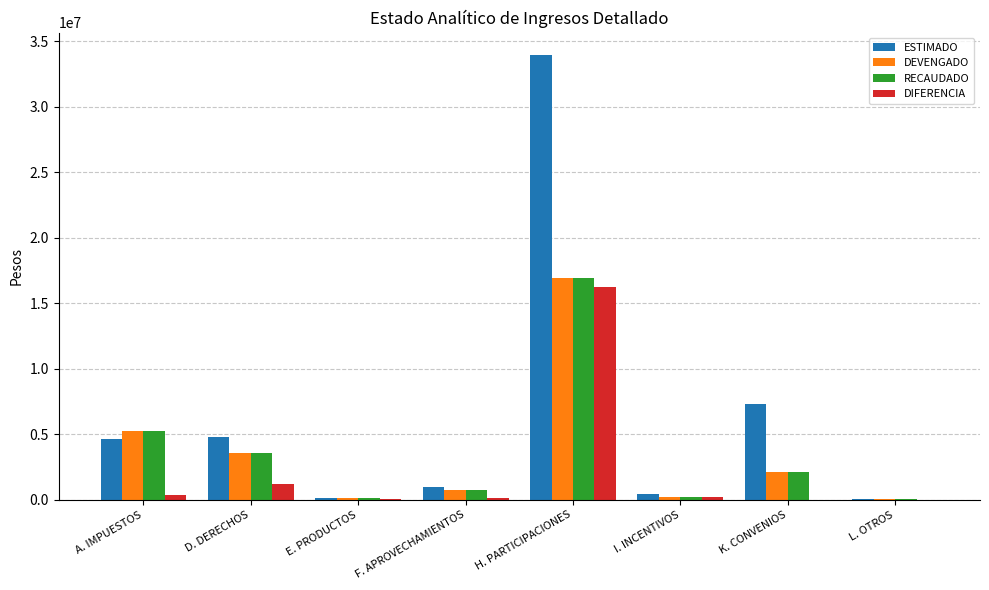

How many groups of bars are there?

8